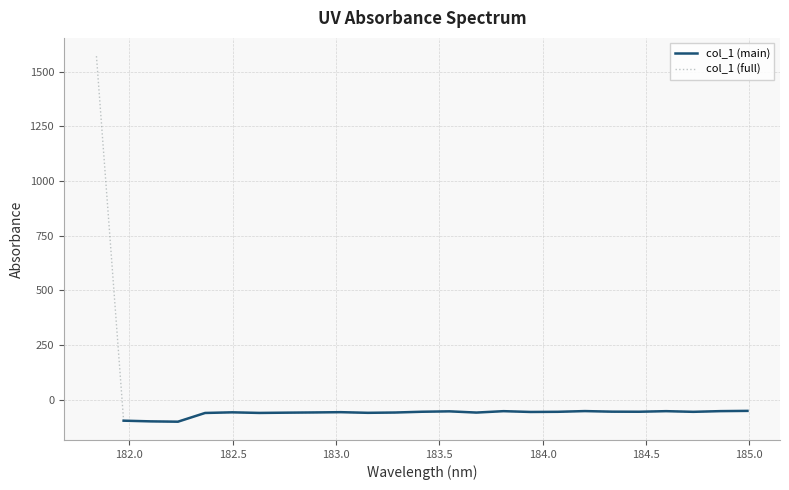

What is the change in value from 182.8925964608 to 183.9423730432?

+2.2